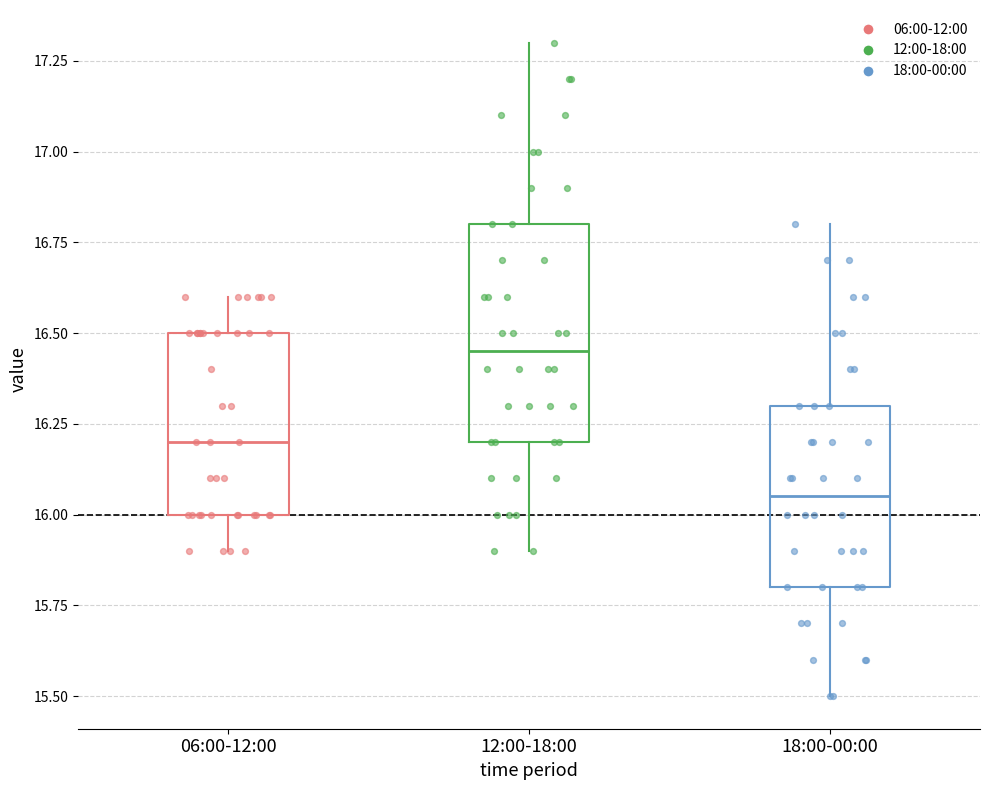

Which box has the highest median line?

12:00-18:00